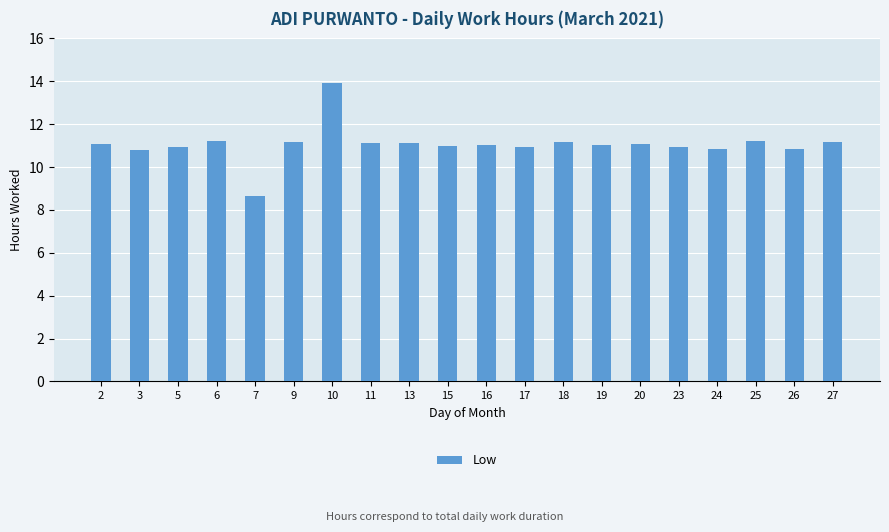

Count the number of data series in this chart.

1